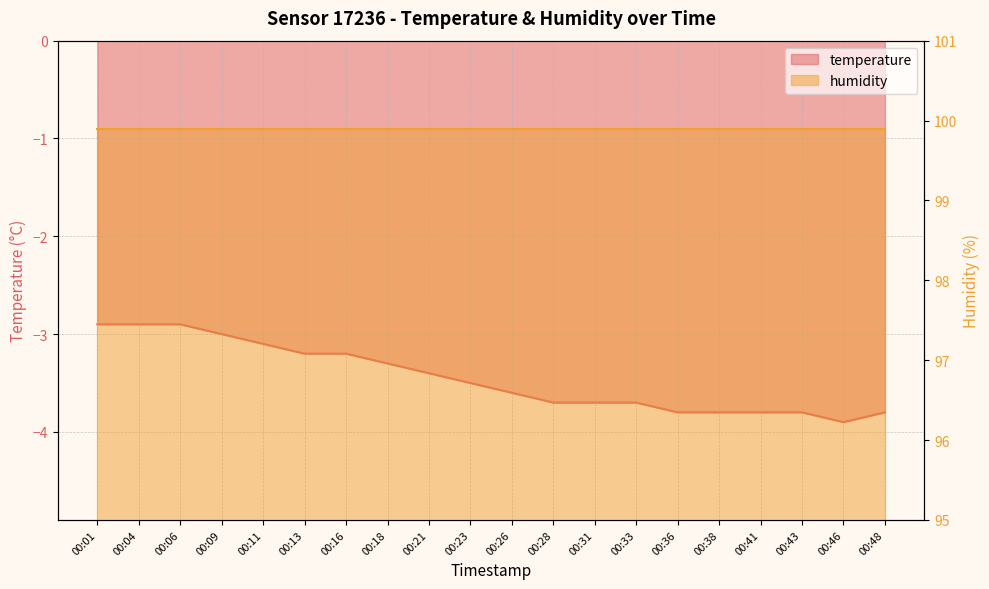

Where is the data nearest to the value -3?

00:09